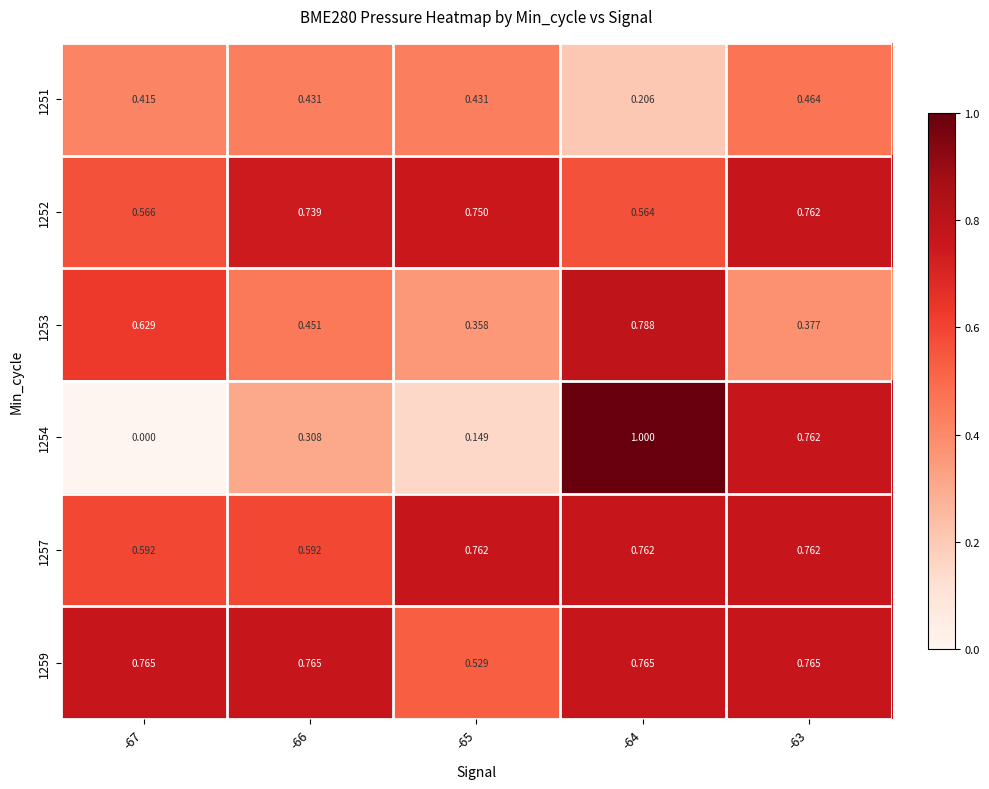

What is the total value across all series at -67?

3.0